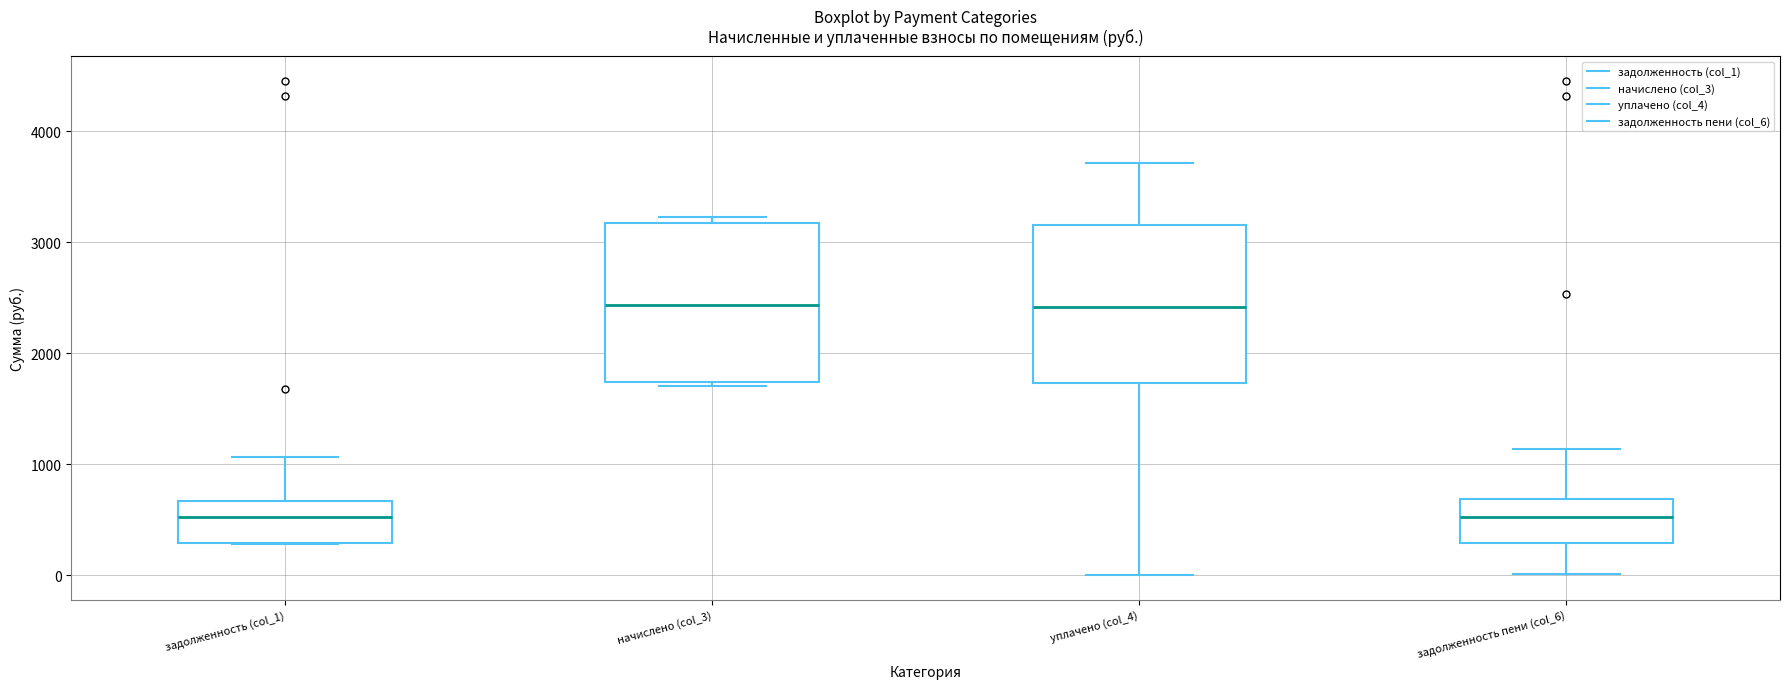

Reading left to right, transcribe this box plot: for each box, give where its median line is, the range the box spans, and where its two whiskers end, as read against the y-axis. The values are not printed on the chart, so give them approximately, as read against the axis.

задолженность (col_1): median 500, box 300 to 700, whiskers 300 to 1100
начислено (col_3): median 2400, box 1700 to 3200, whiskers 1700 (just below the box's lower edge) to 3200 (just above the box's upper edge)
уплачено (col_4): median 2400, box 1700 to 3200, whiskers 0 to 3700
задолженность пени (col_6): median 500, box 300 to 700, whiskers 0 to 1100